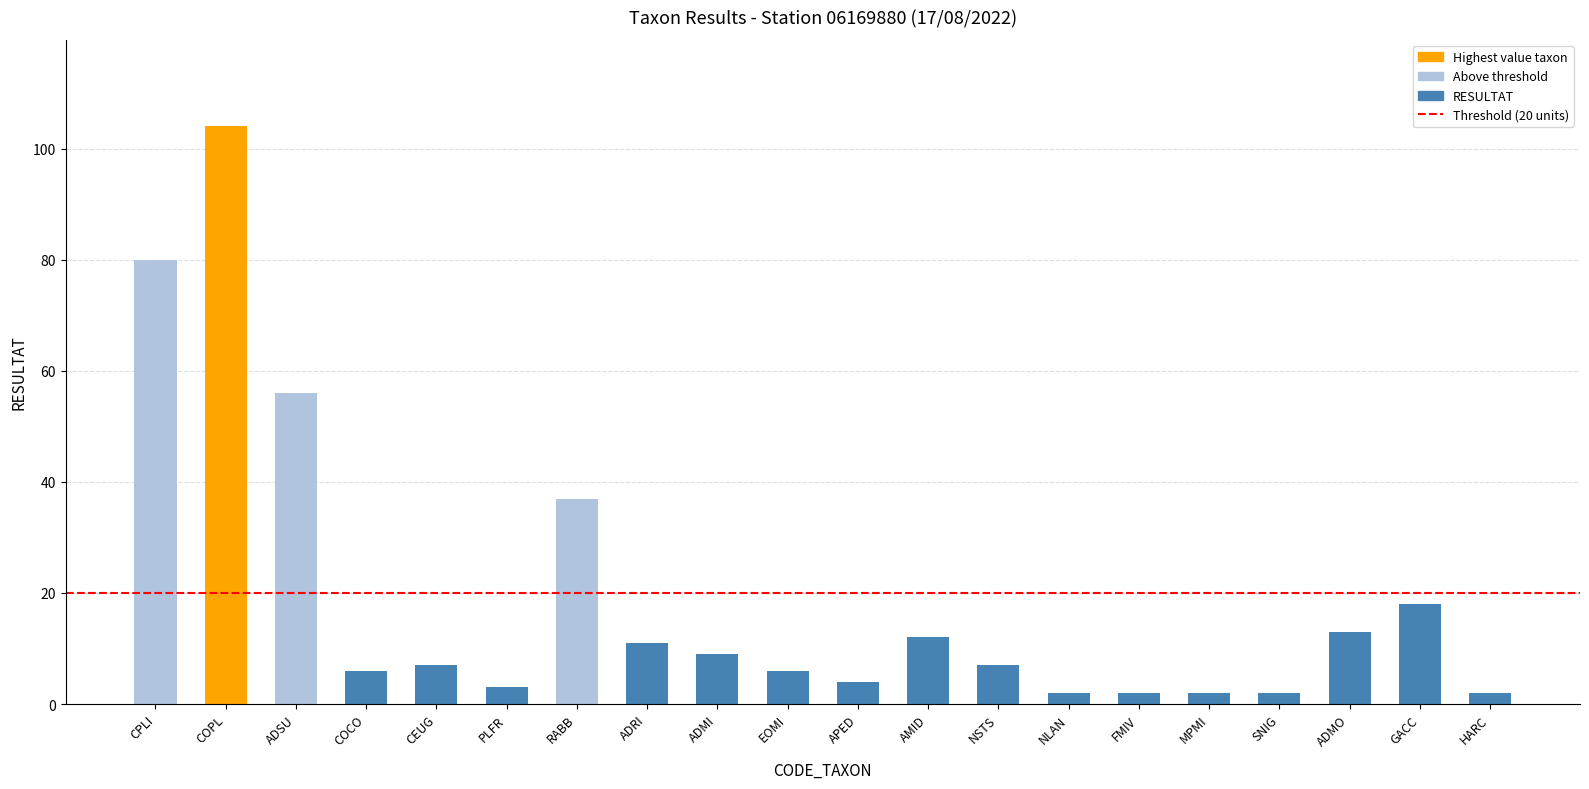

Approximately how many times larger is the value at AMID compared to COCO?

2.0